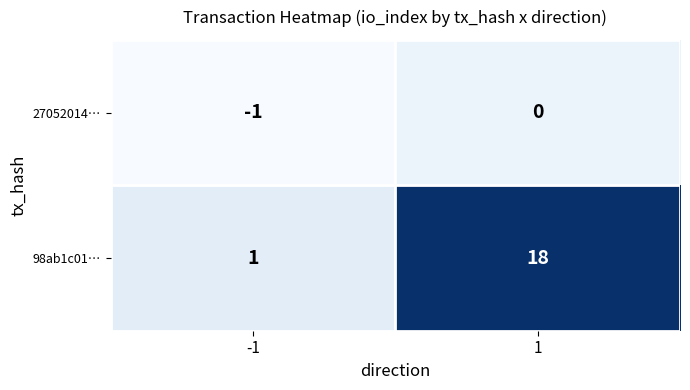

Between -1 and 1, which series saw the biggest shift?

98ab1c01…